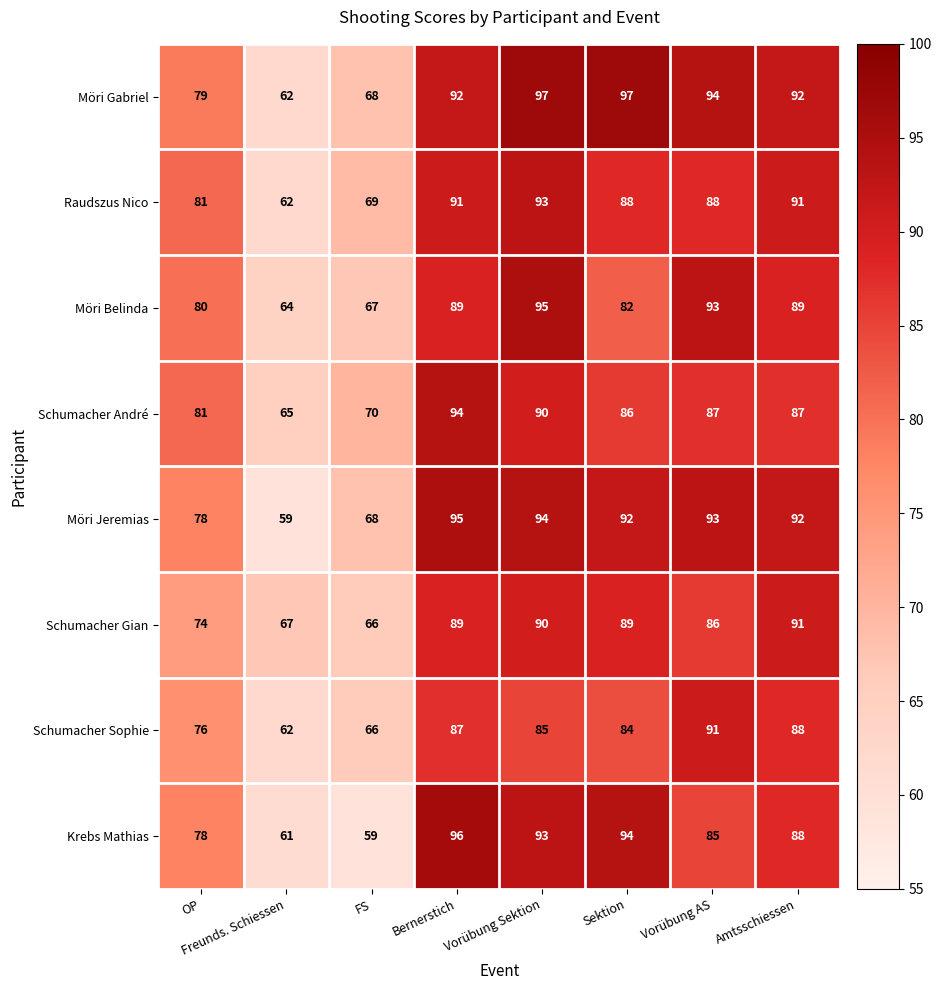

Which series changed the most between Freunds. Schiessen and Vorübung AS?

Möri Jeremias